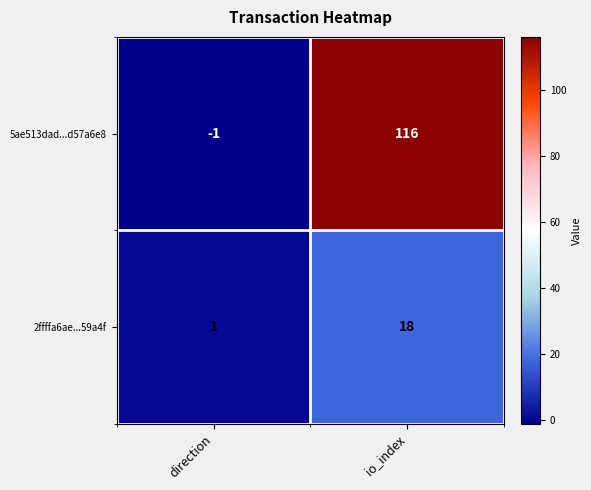

Reading left to right, what are all the values shown in this chart?

5ae513dad...d57a6e8: direction=-1	io_index=116
2ffffa6ae...59a4f: direction=1	io_index=18